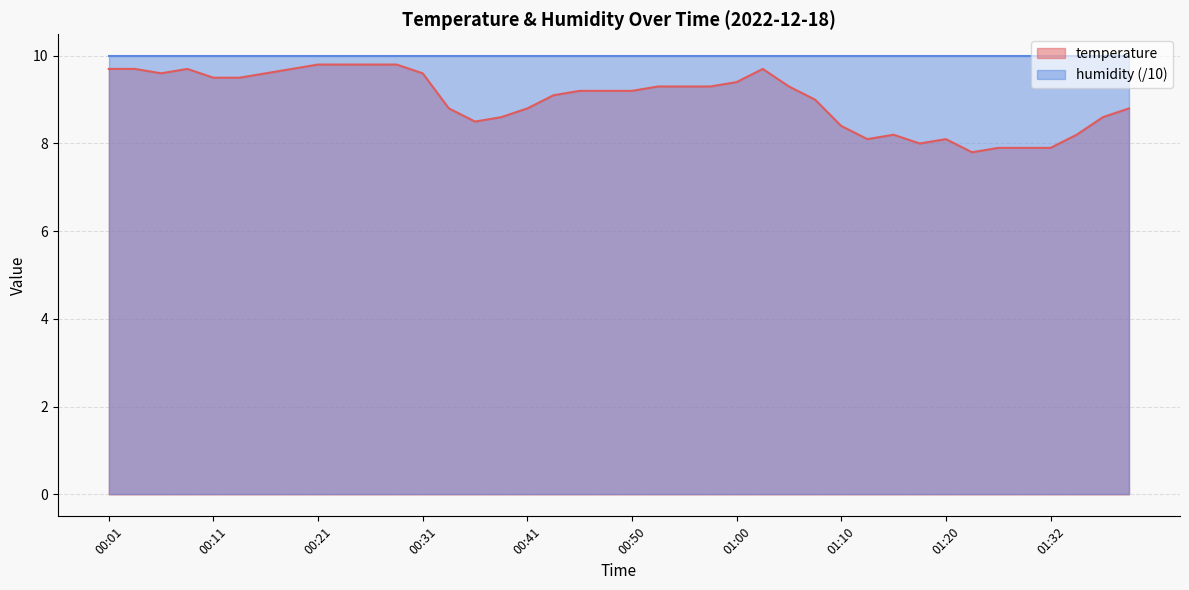

Read the value at 01:32.

7.9